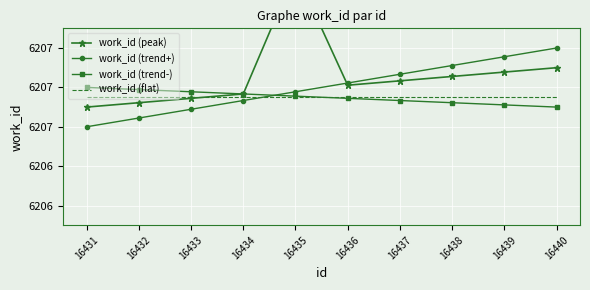

Which category has the lowest value across all series?

16431